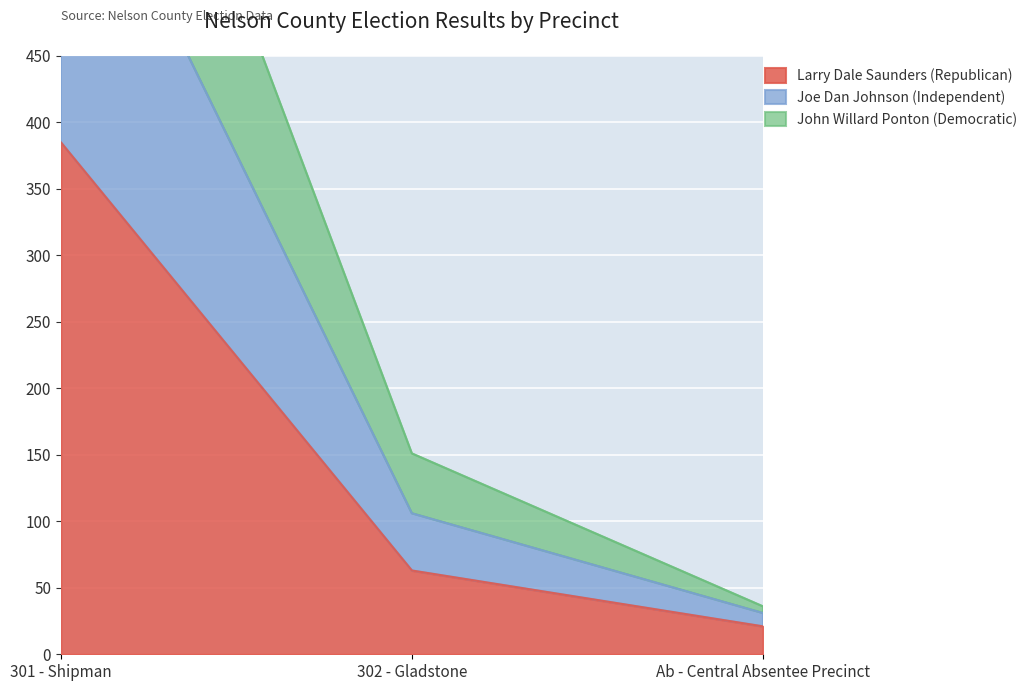

What is the difference between the maximum and second lowest values in the Joe Dan Johnson (Independent) series?

702